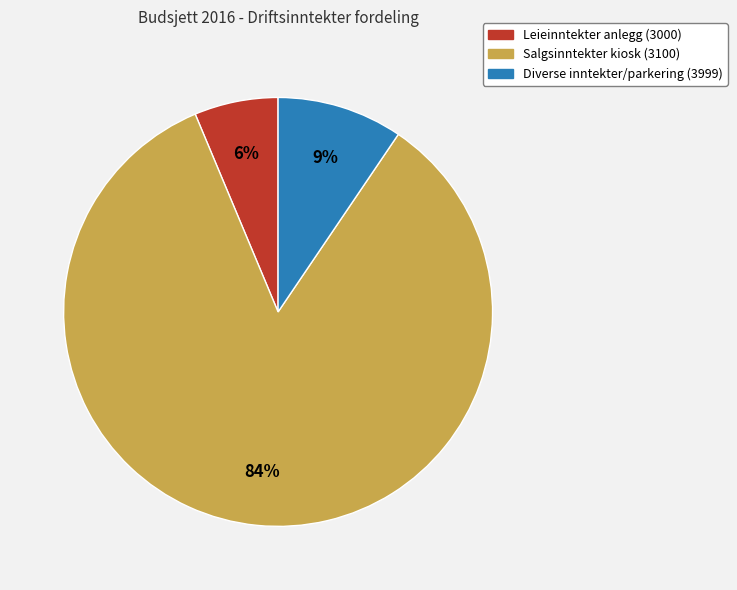

Is there a majority slice in this chart?

Yes